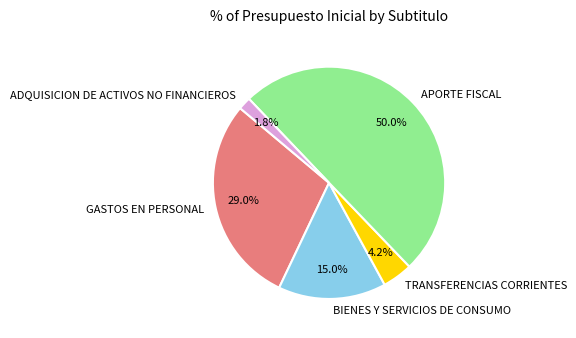

Combined, what portion of the pie is ADQUISICION DE ACTIVOS NO FINANCIEROS and BIENES Y SERVICIOS DE CONSUMO?

16.8%